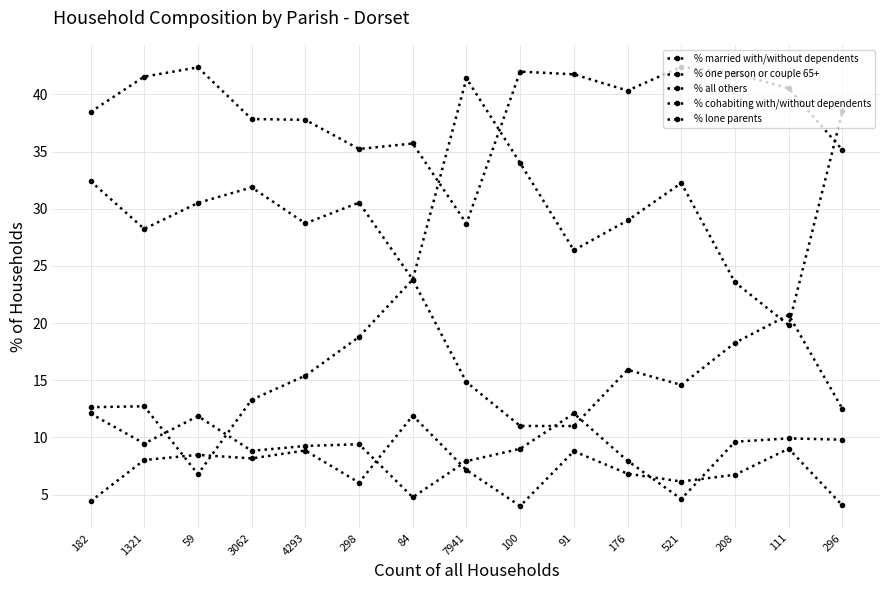

True or false: % cohabiting with/without dependents and % one person or couple 65+ cross at least once.

False